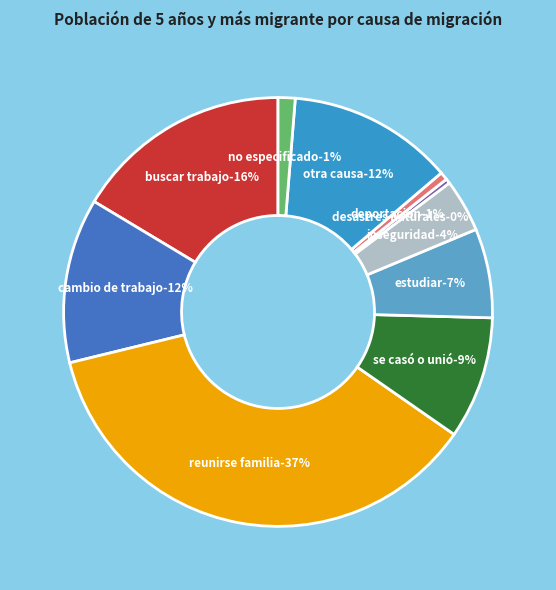

Between Se casó o unió and Por desastres naturales, which is larger?

Se casó o unió